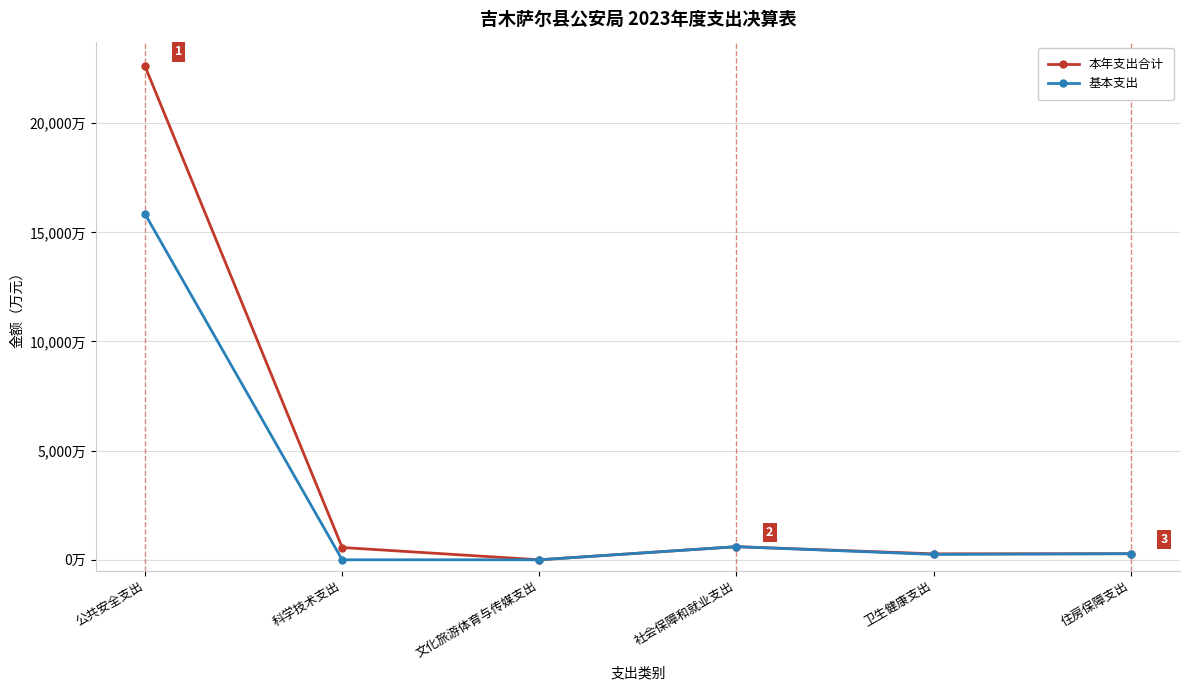

Does the chart have visible grid lines?

Yes